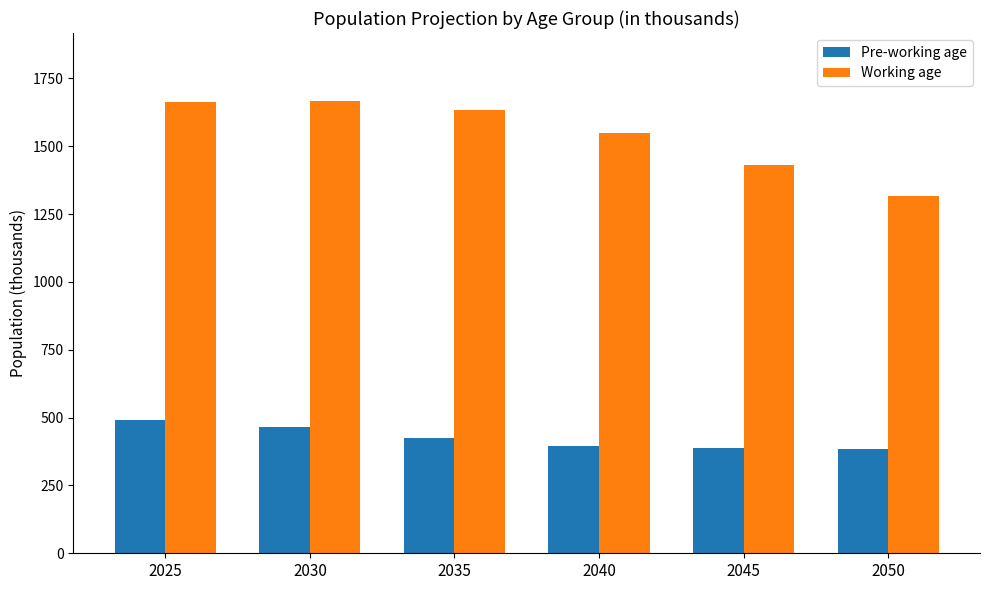

The value of Working age at 2035 is 1632.4. True or false?

True